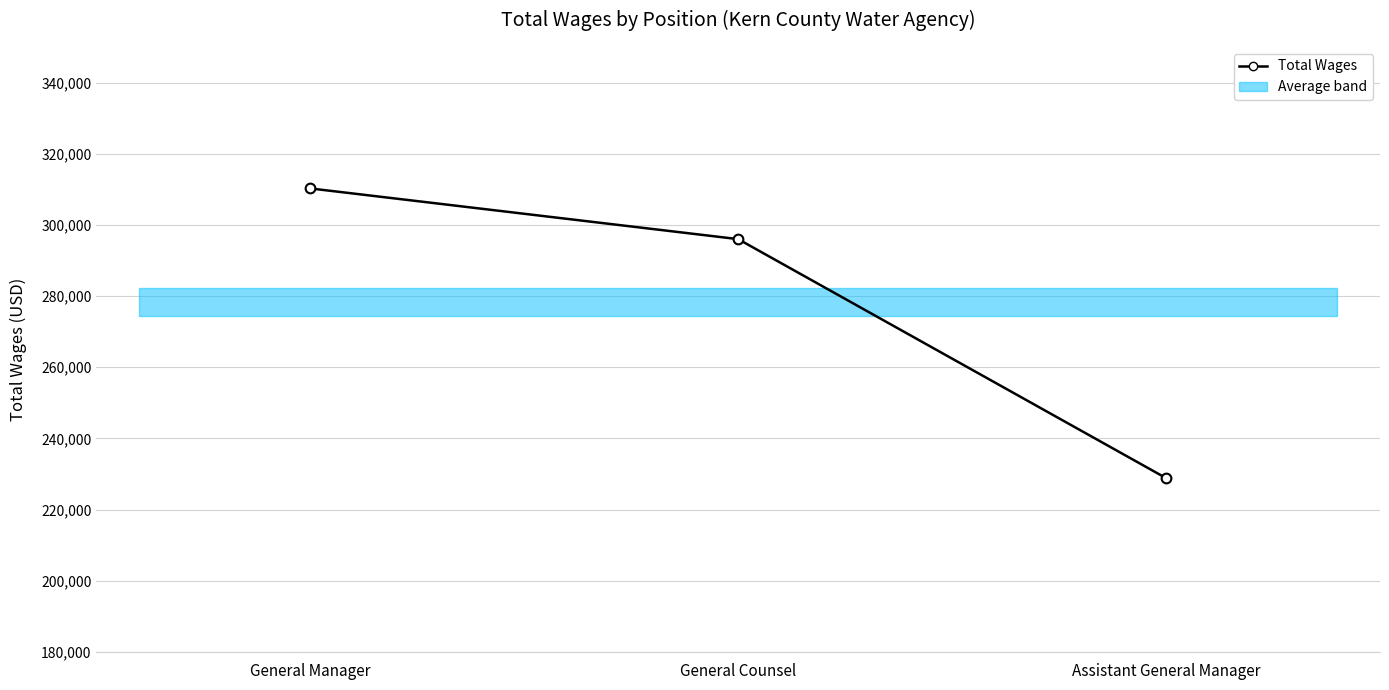

How many lines are shown in the chart?

1